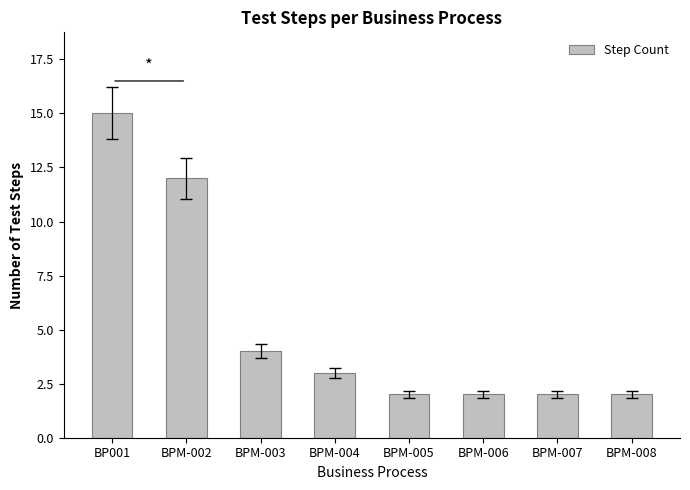

What is the difference between the values at BPM-002 and BPM-006?

10